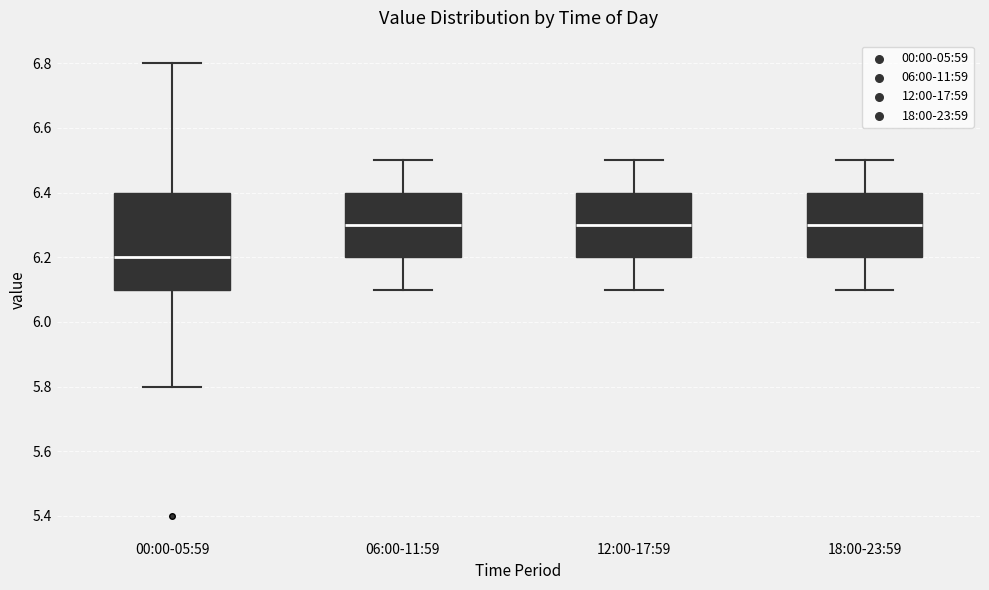

Reading left to right, read every box against the y-axis: the position of its median line, the range the box covers, and the ends of its whiskers. The values are not printed on the chart, so give them approximately, as read against the axis.

00:00-05:59: median 6.2, box 6.1 to 6.4, whiskers 5.8 to 6.8
06:00-11:59: median 6.3, box 6.2 to 6.4, whiskers 6.1 to 6.5
12:00-17:59: median 6.3, box 6.2 to 6.4, whiskers 6.1 to 6.5
18:00-23:59: median 6.3, box 6.2 to 6.4, whiskers 6.1 to 6.5